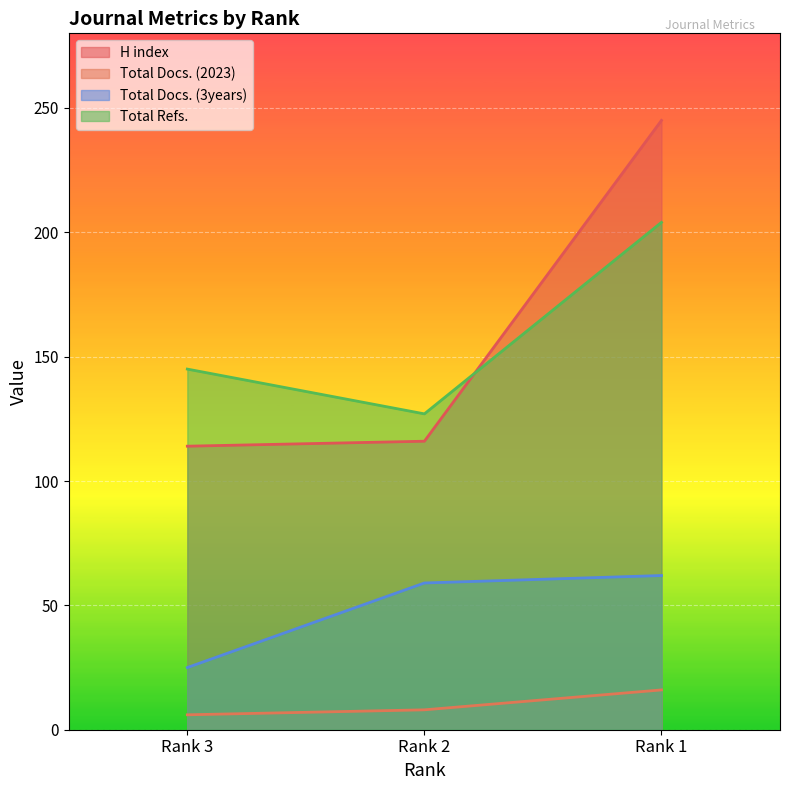

Count the Total Refs. values in the range 127 to 204.

3